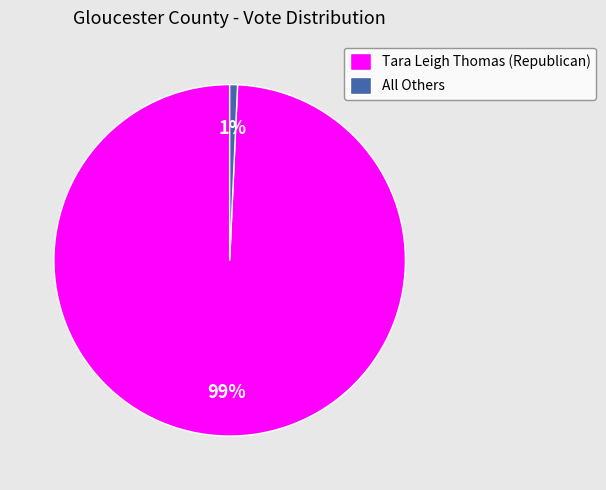

Which category has the smallest portion of the pie?

All Others